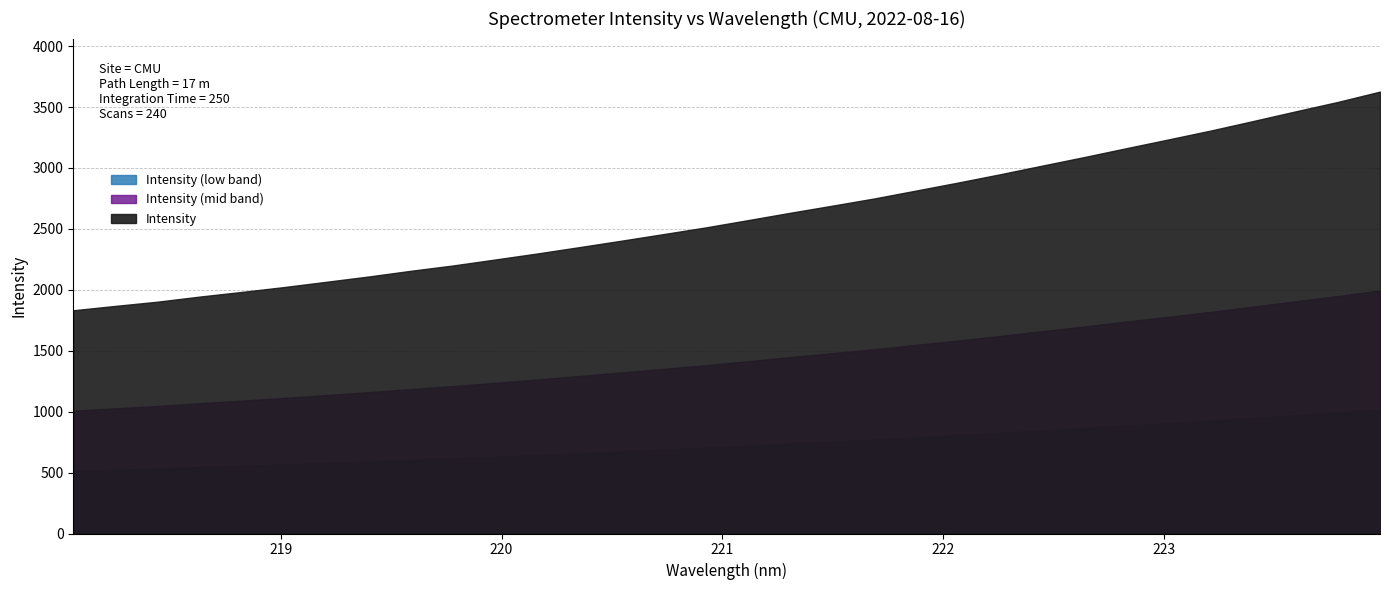

At which category does the chart reach its peak across all series?

223.9802